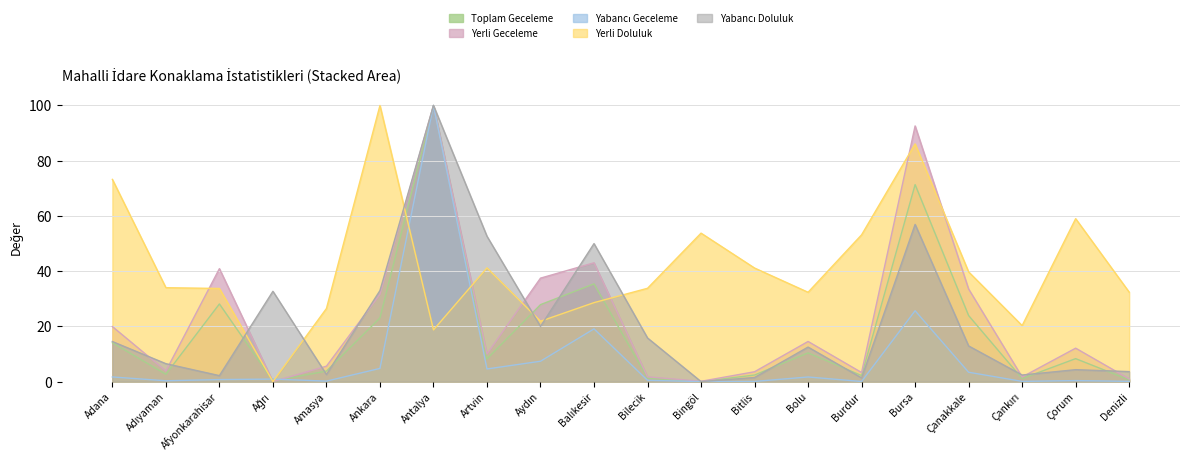

What is the label of the 17th point from the right?

Ağrı